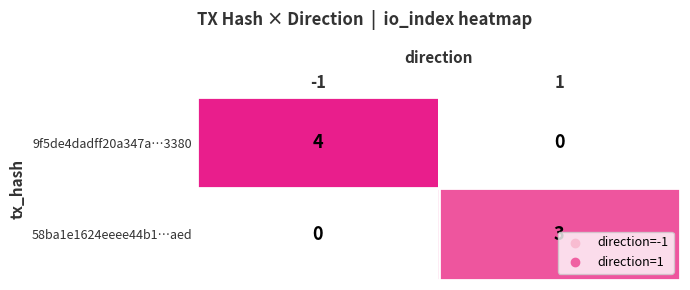

Rank the series at 1 from highest to lowest value.

58ba1e1624eeee44b1…aed, 9f5de4dadff20a347a…3380